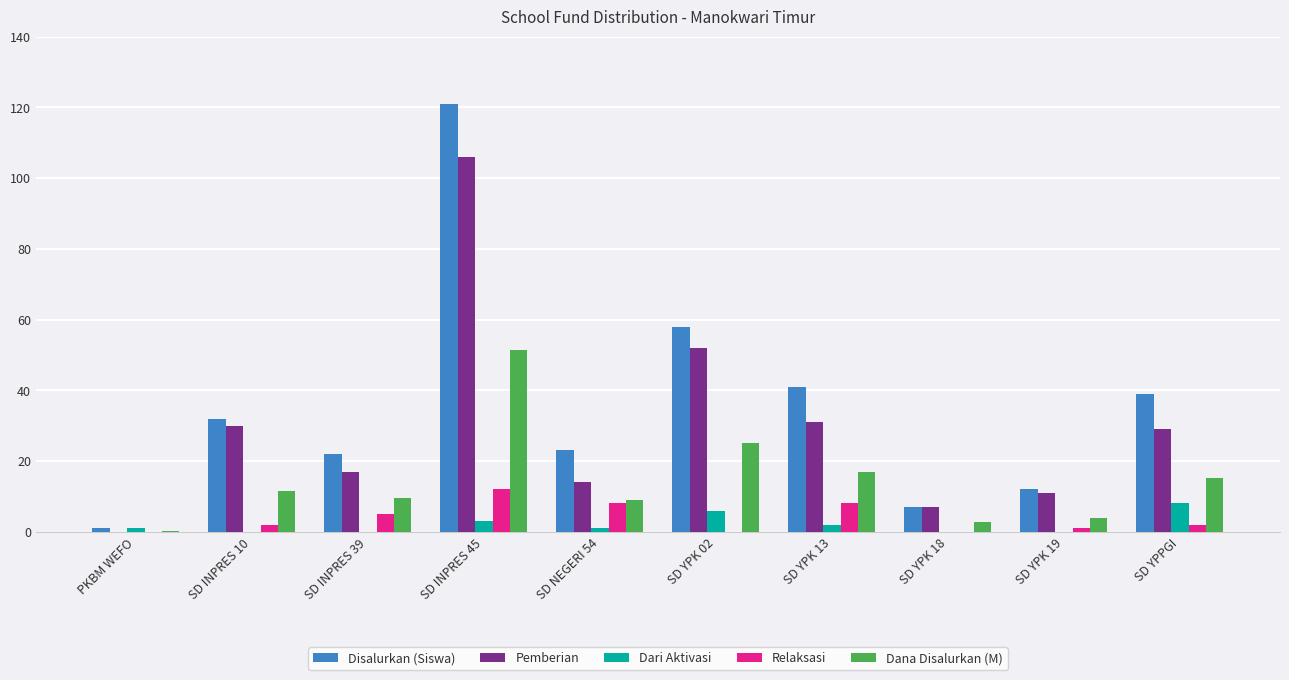

Reading left to right, list all the values displayed in this chart.

Disalurkan (Siswa): PKBM WEFO=1.0	SD INPRES 10=32.0	SD INPRES 39=22.0	SD INPRES 45=121.0	SD NEGERI 54=23.0	SD YPK 02=58.0	SD YPK 13=41.0	SD YPK 18=7.0	SD YPK 19=12.0	SD YPPGI=39.0
Pemberian: PKBM WEFO=0.0	SD INPRES 10=30.0	SD INPRES 39=17.0	SD INPRES 45=106.0	SD NEGERI 54=14.0	SD YPK 02=52.0	SD YPK 13=31.0	SD YPK 18=7.0	SD YPK 19=11.0	SD YPPGI=29.0
Dari Aktivasi: PKBM WEFO=1.0	SD INPRES 10=0.0	SD INPRES 39=0.0	SD INPRES 45=3.0	SD NEGERI 54=1.0	SD YPK 02=6.0	SD YPK 13=2.0	SD YPK 18=0.0	SD YPK 19=0.0	SD YPPGI=8.0
Relaksasi: PKBM WEFO=0.0	SD INPRES 10=2.0	SD INPRES 39=5.0	SD INPRES 45=12.0	SD NEGERI 54=8.0	SD YPK 02=0.0	SD YPK 13=8.0	SD YPK 18=0.0	SD YPK 19=1.0	SD YPPGI=2.0
Dana Disalurkan (M): PKBM WEFO=0.2	SD INPRES 10=11.5	SD INPRES 39=9.7	SD INPRES 45=51.3	SD NEGERI 54=9.0	SD YPK 02=25.2	SD YPK 13=16.9	SD YPK 18=2.7	SD YPK 19=3.8	SD YPPGI=15.1